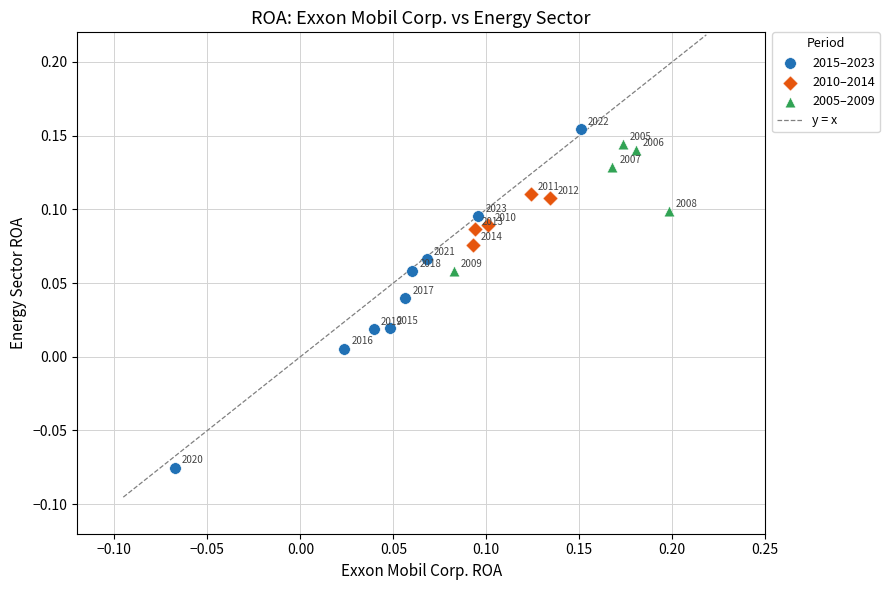

Which series contains the lowest Y value?

2015–2023